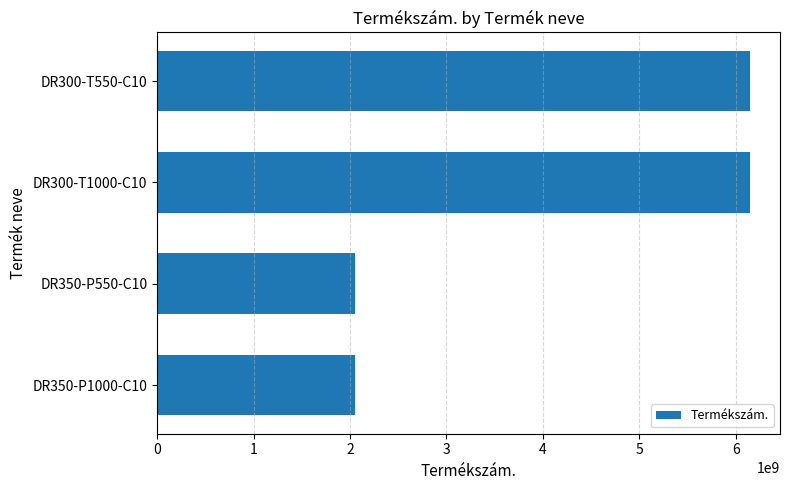

What is the greatest value displayed?

6151760550